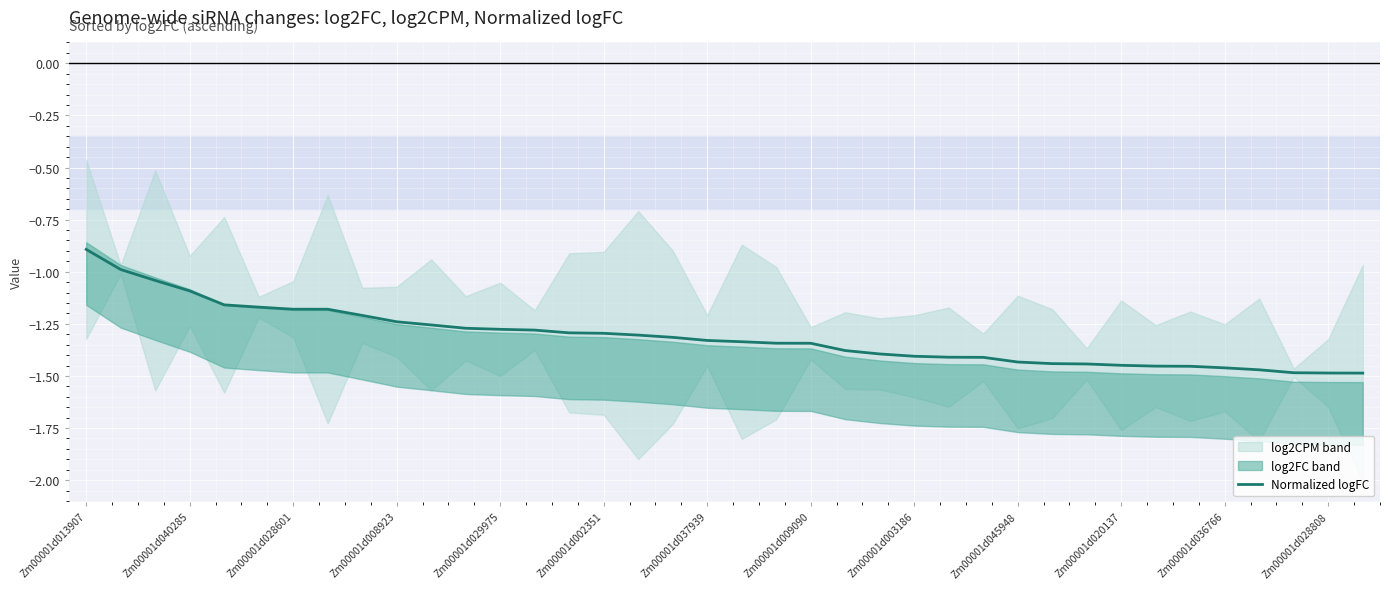

Reading right to left, transcribe all the data shown in this chart.

-1.5	-1.5	-1.5	-1.5	-1.5	-1.5	-1.5	-1.4	-1.4	-1.4	-1.4	-1.4	-1.4	-1.4	-1.4	-1.4	-1.3	-1.3	-1.3	-1.3	-1.3	-1.3	-1.3	-1.3	-1.3	-1.3	-1.3	-1.3	-1.2	-1.2	-1.2	-1.2	-1.2	-1.2	-1.1	-1.0	-1.0	-0.9